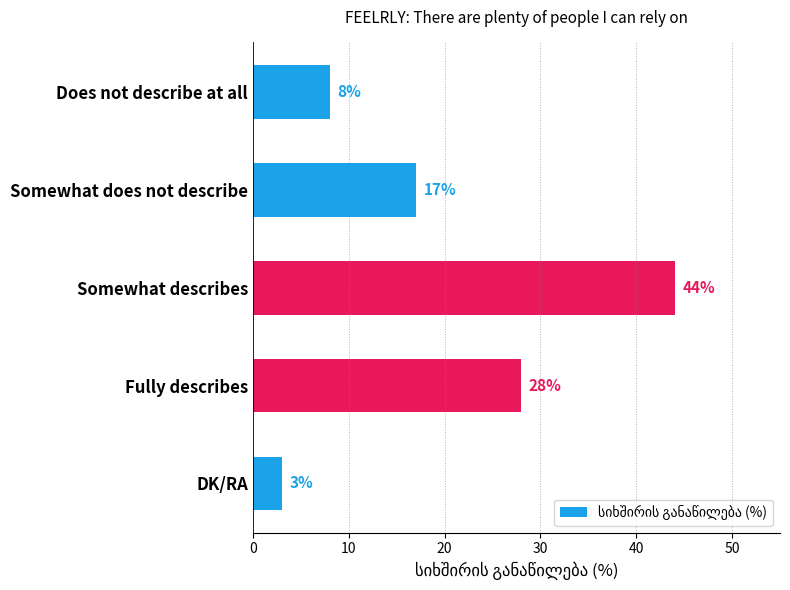

Rank the categories by value from lowest to highest.

DK/RA, Does not describe at all, Somewhat does not describe, Fully describes, Somewhat describes